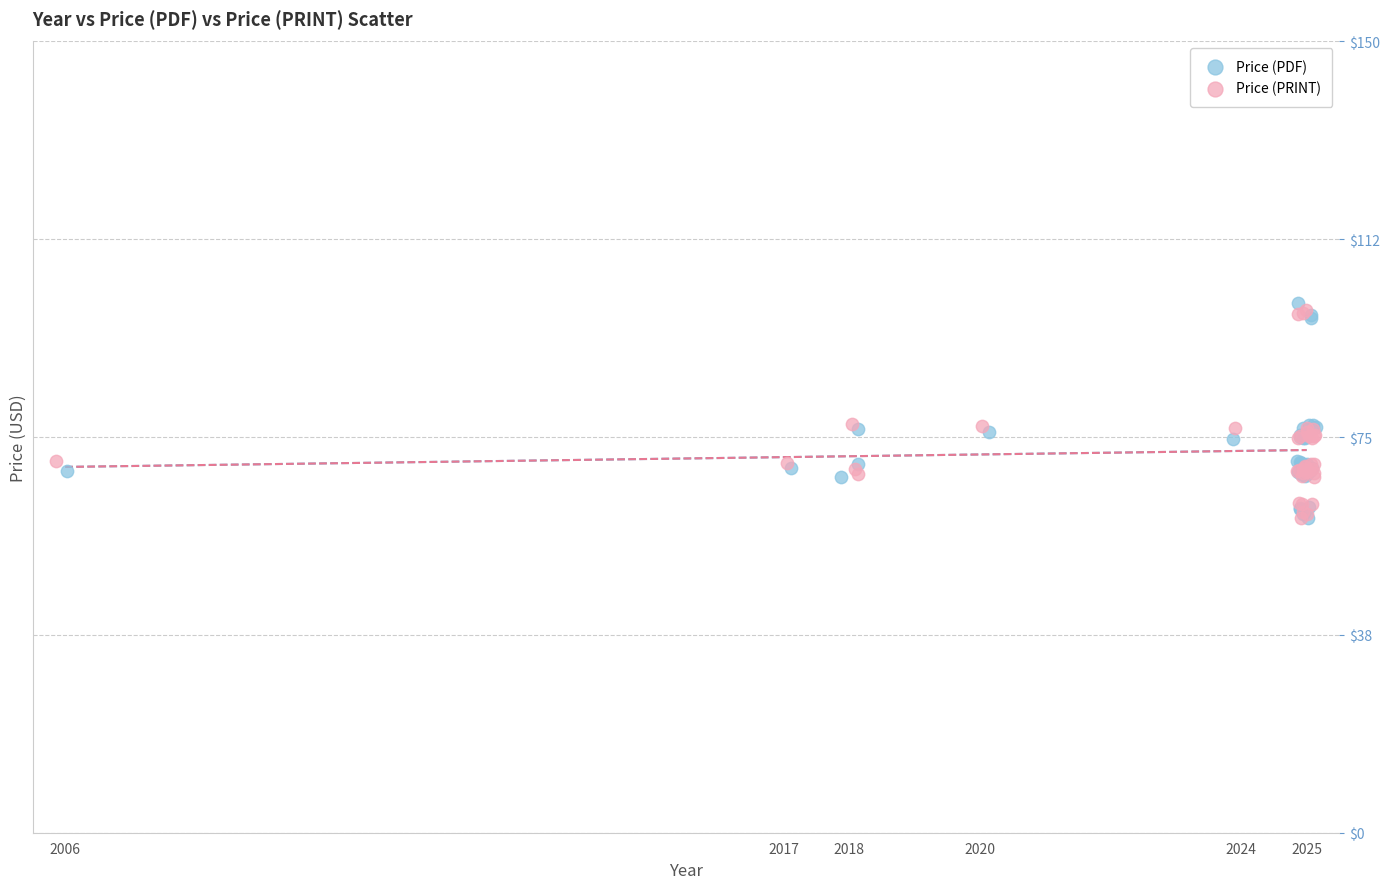

What are all the series names shown in the legend?

Price (PDF), Price (PRINT)